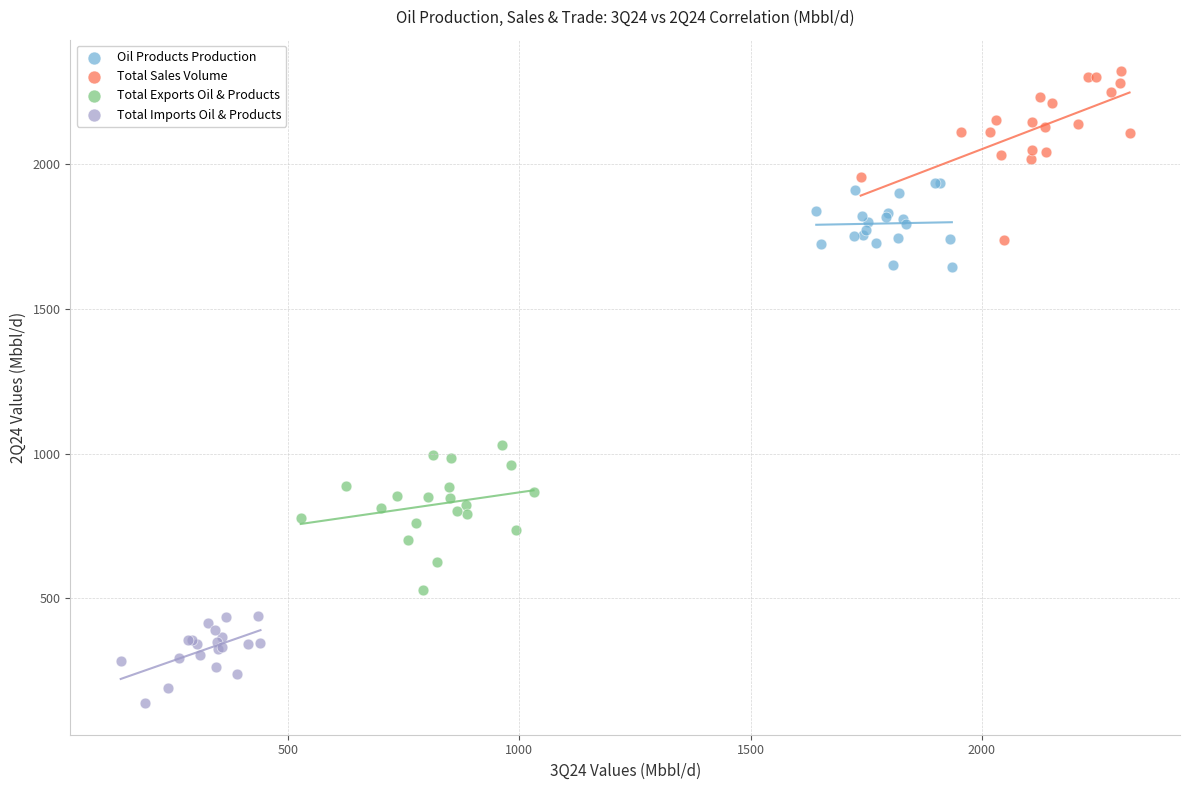

Which series reaches the maximum Y coordinate?

Total Sales Volume